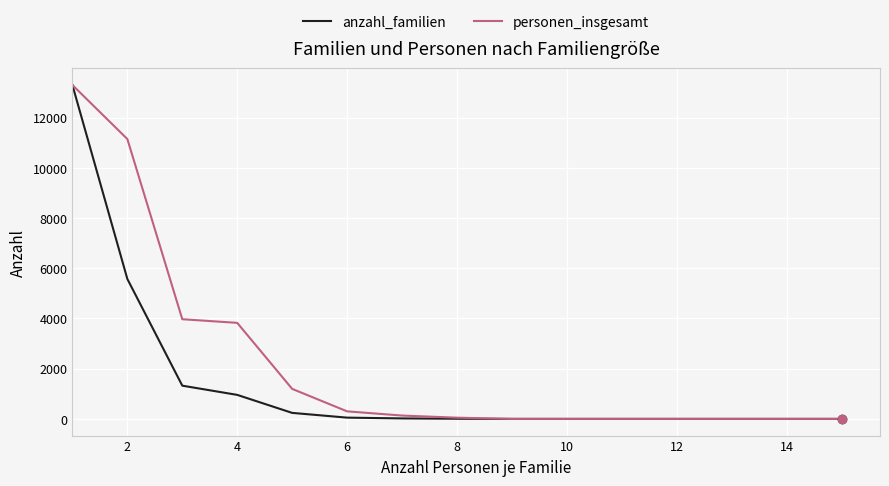

What is the highest value of the personen_insgesamt series?

13294